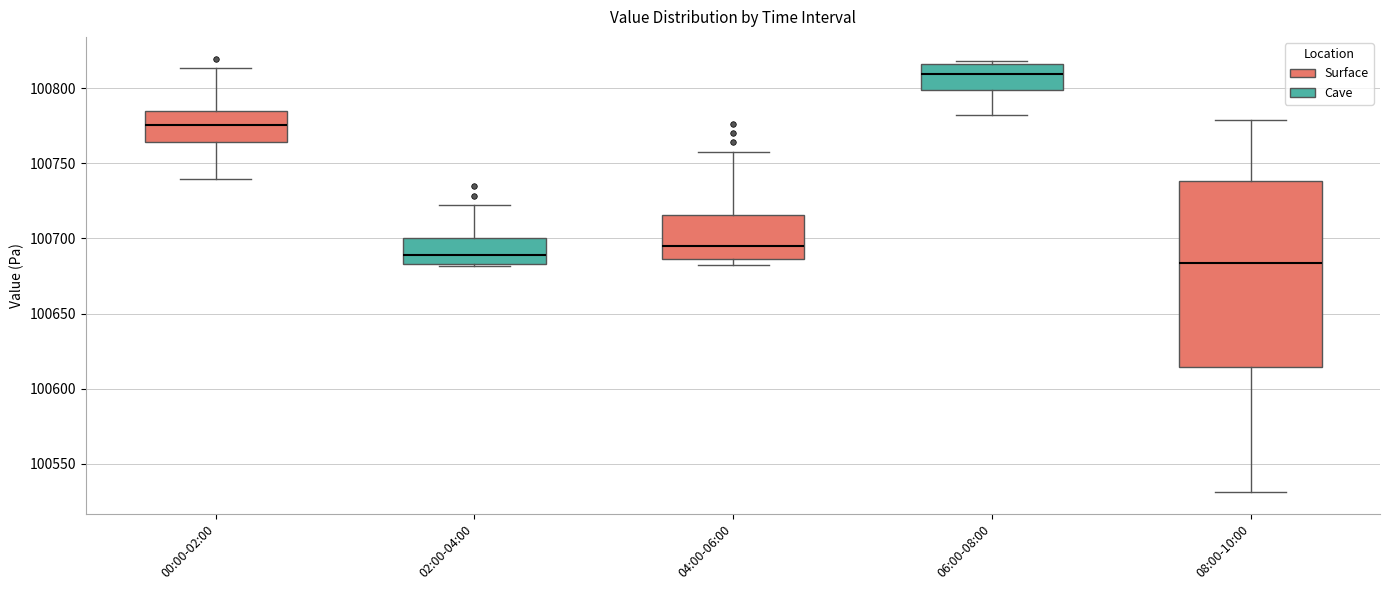

Reading left to right, read every box against the y-axis: the position of its median line, the range the box covers, and the ends of its whiskers. The values are not printed on the chart, so give them approximately, as read against the axis.

00:00-02:00: median 100775, box 100765 to 100785, whiskers 100740 to 100815
02:00-04:00: median 100690, box 100685 to 100700, whiskers 100680 to 100720
04:00-06:00: median 100695, box 100685 to 100715, whiskers 100680 to 100760
06:00-08:00: median 100810, box 100800 to 100815, whiskers 100780 to 100820
08:00-10:00: median 100685, box 100615 to 100740, whiskers 100530 to 100780